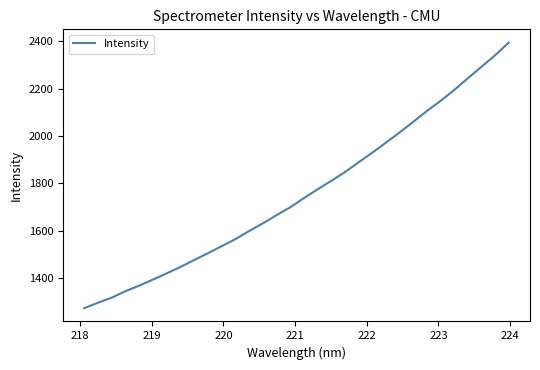

What is the difference between the maximum and minimum values?

1120.1